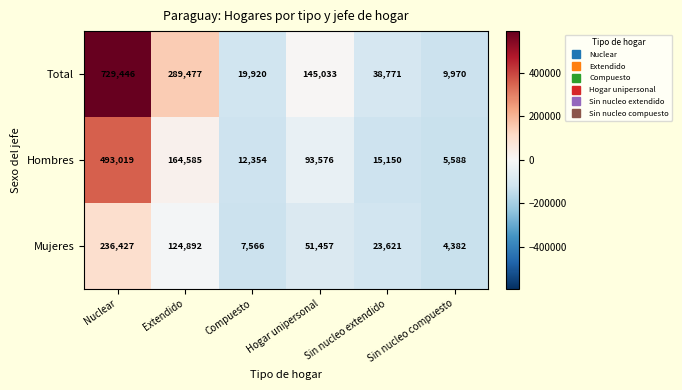

Which series changed the most between Nuclear and Sin nucleo extendido?

Total